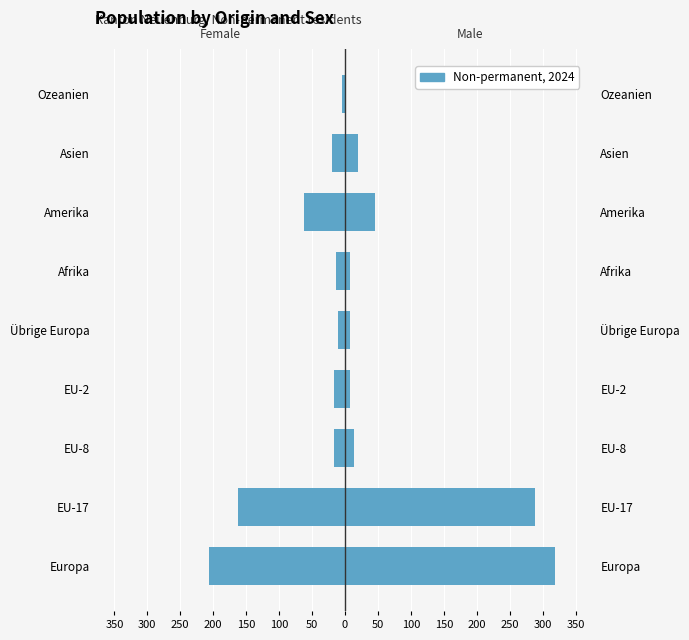

What is the value of the Männer bar at the 8th from the left?

20